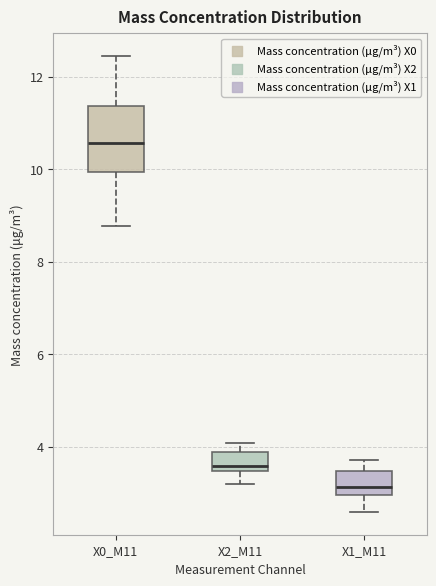

Where is the upper edge of the box for X2_M11 on the y-axis? The values are not printed on the chart, so give them approximately, as read against the axis.

3.8